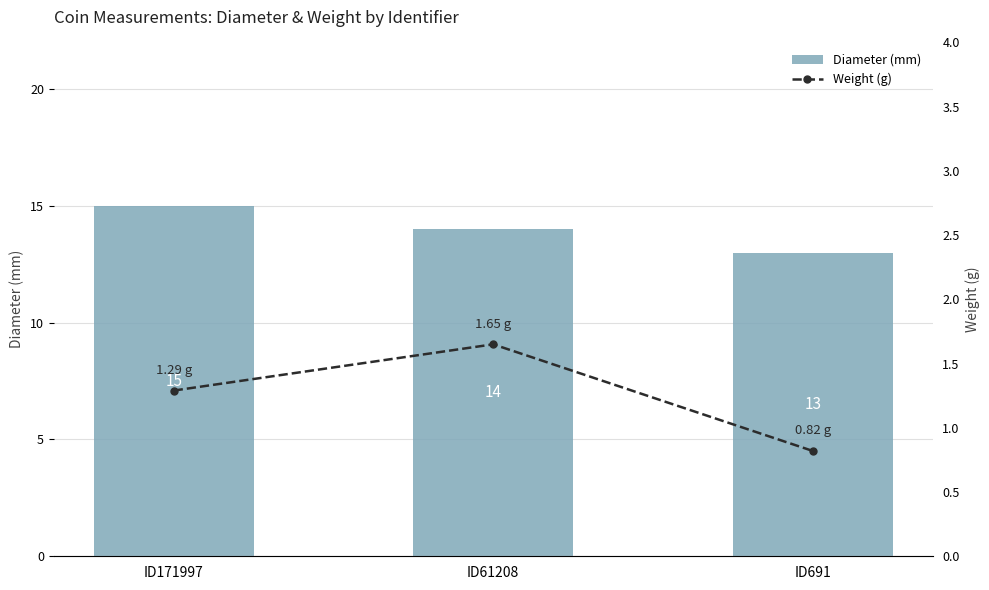

At ID171997, list the series in order from smallest to largest.

Weight (g), Diameter (mm)